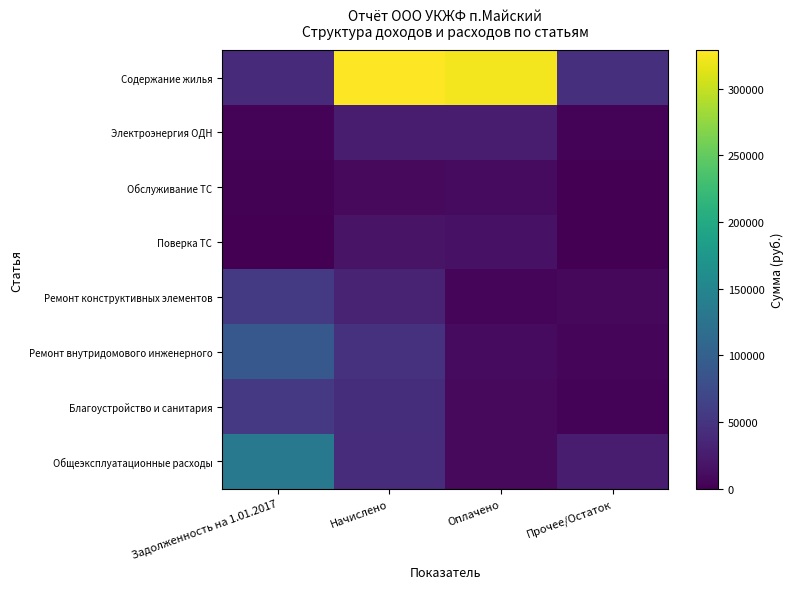

Which series has the widest spread of values?

Содержание жилья